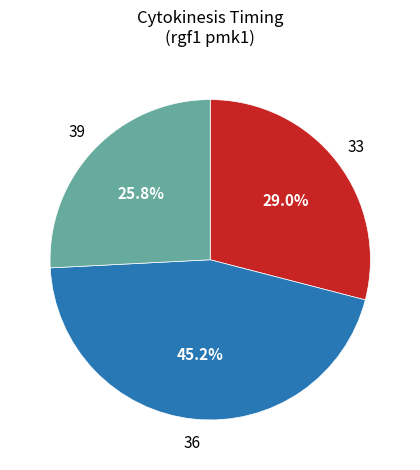

Does any single category account for the majority?

No